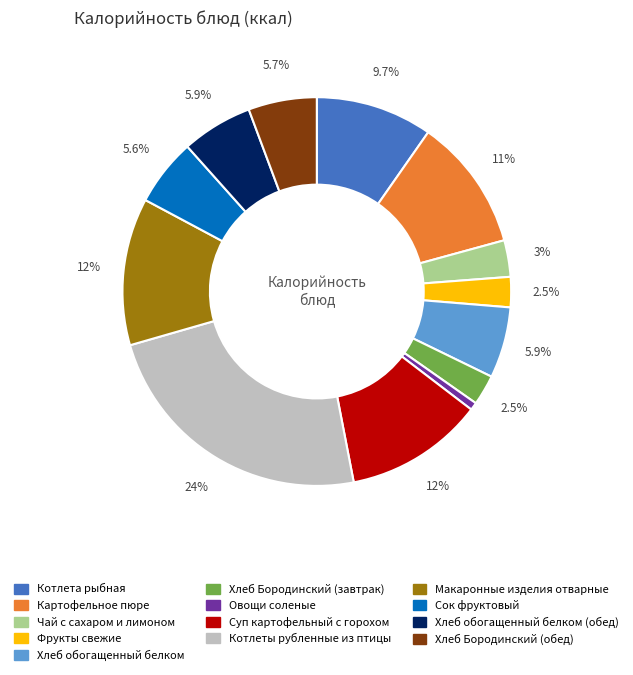

Is there any slice that represents more than half of the pie?

No